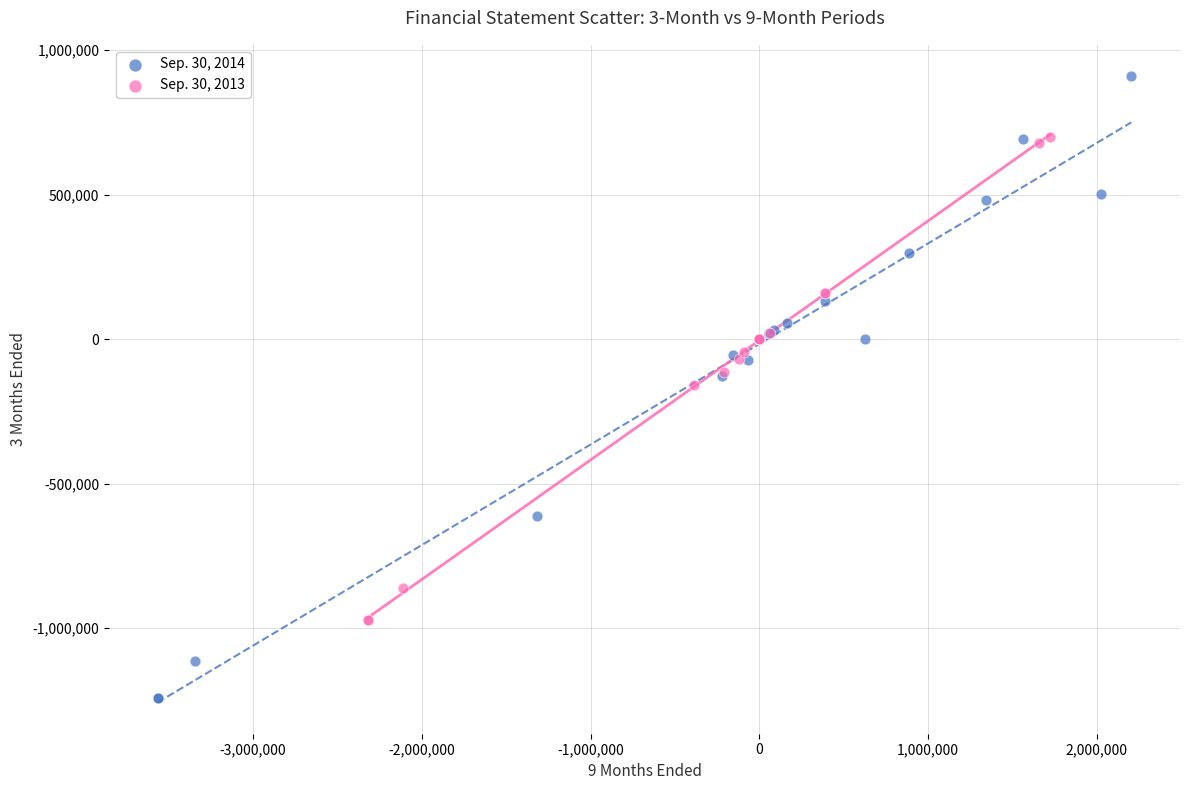

Which series has the widest spread of Y values?

Sep. 30, 2014